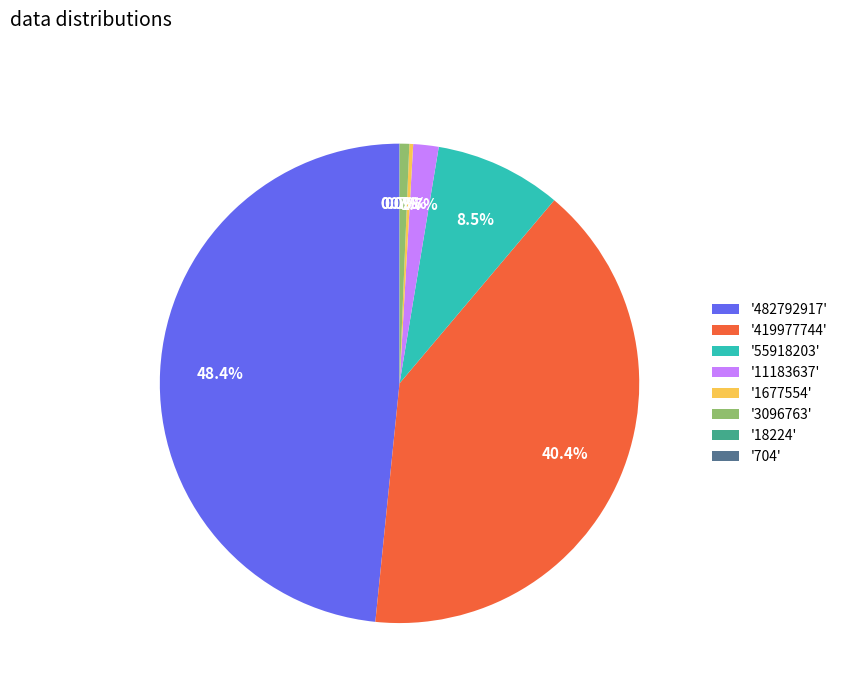

What is the ratio of the value at '482792917' to the value at '55918203'?

5.7